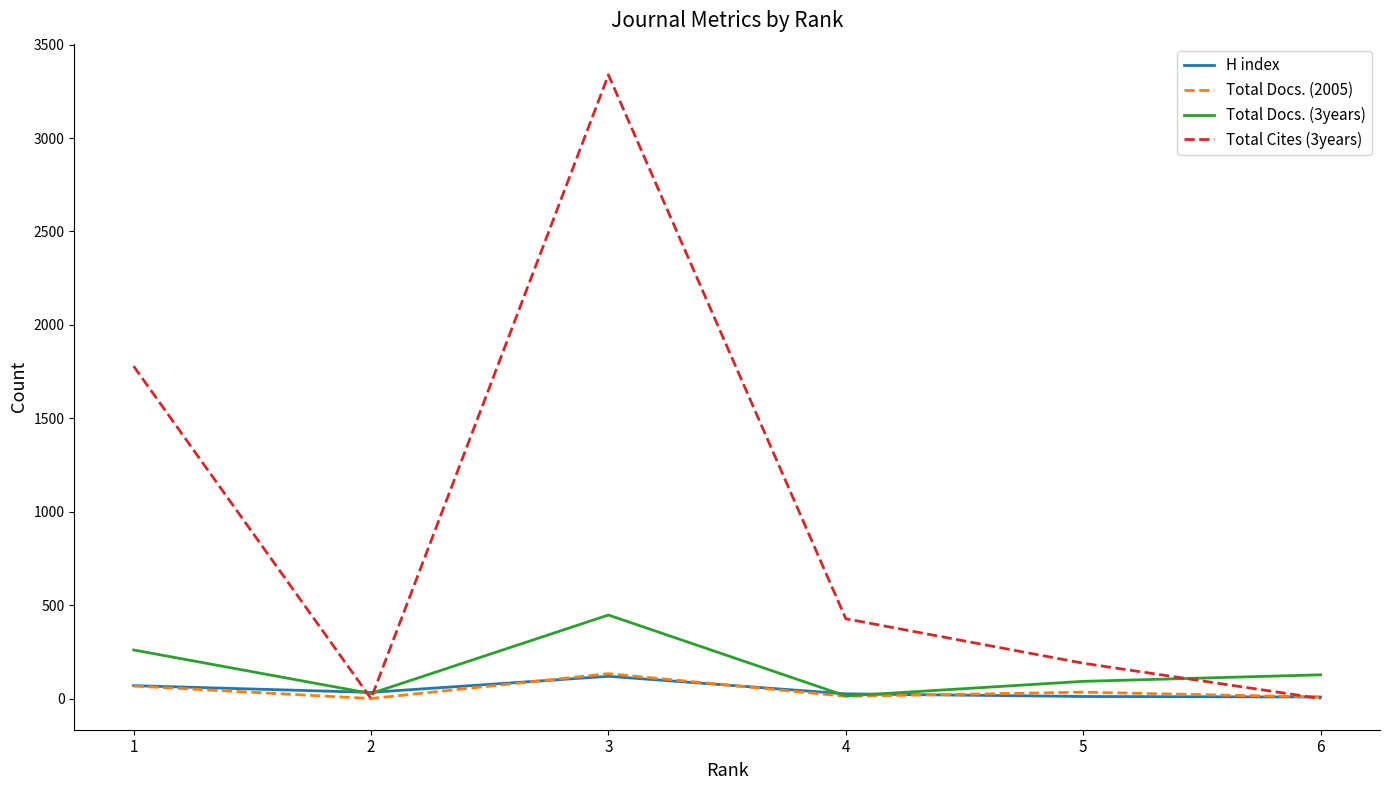

Which series changed the most between 4 and 5?

Total Cites (3years)